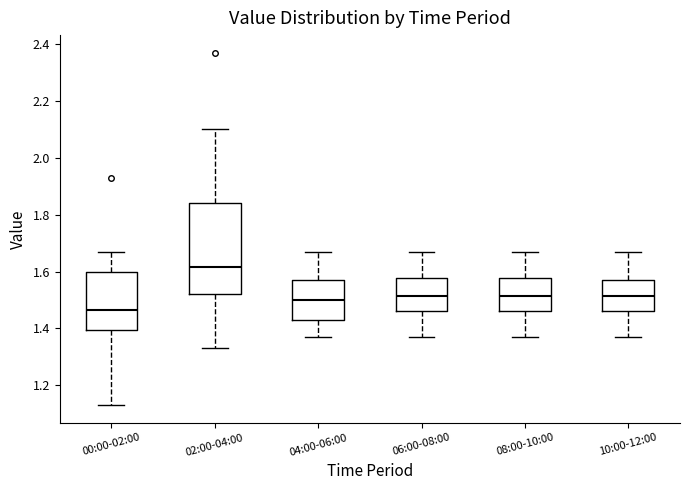

Where does the median line of the box for 00:00-02:00 sit on the y-axis? The values are not printed on the chart, so give them approximately, as read against the axis.

1.46